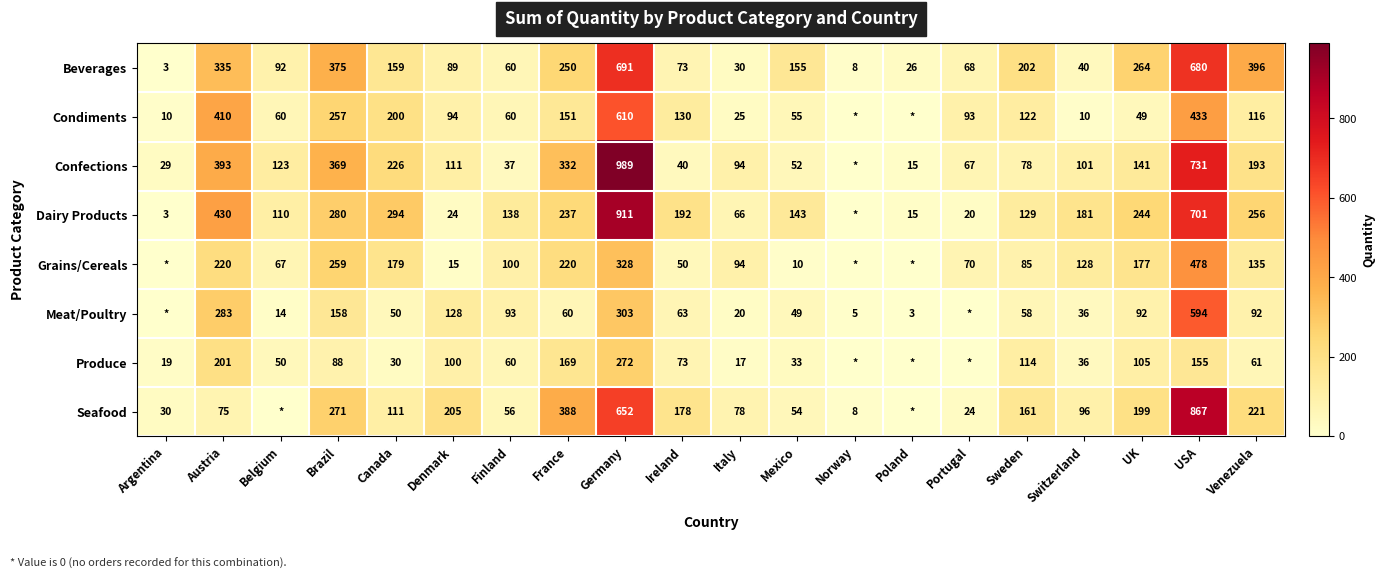

Where does the Beverages series first go above 155?

Austria